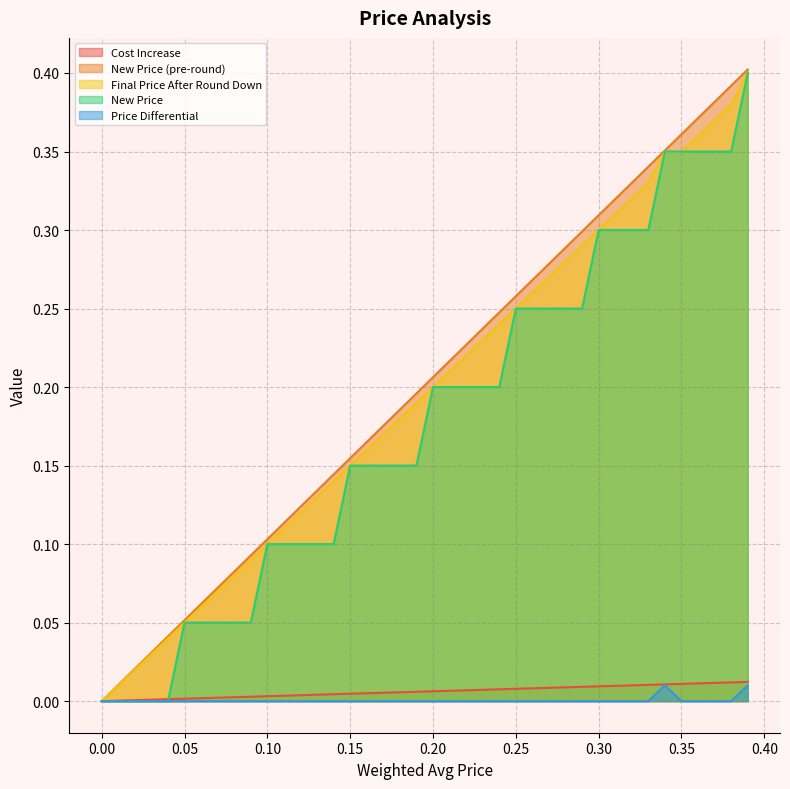

True or false: New Price (pre-round) and Cost Increase cross at least once.

False